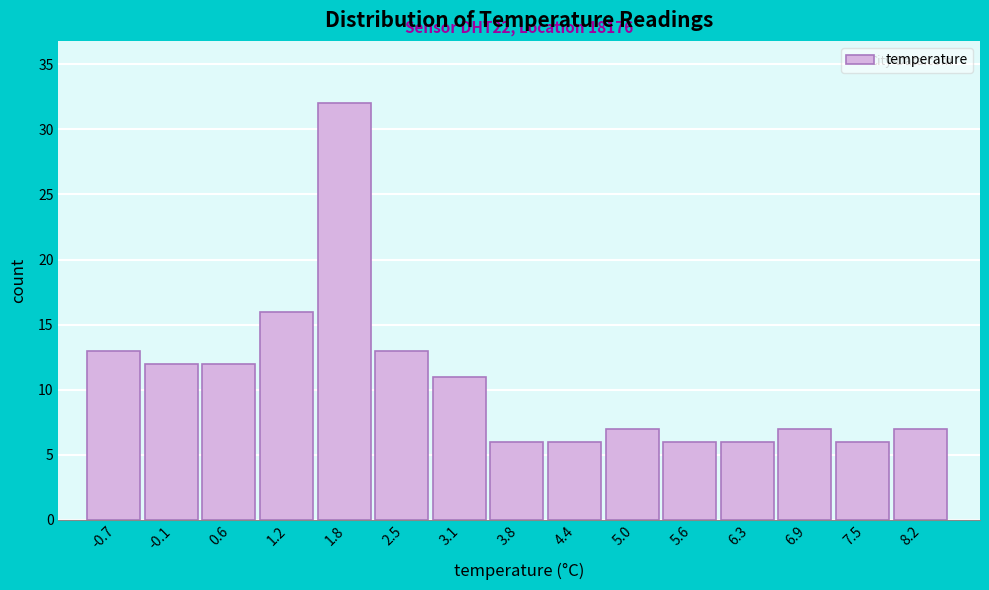

Which range on the x-axis has the tallest bar?

1.5 to 2.2